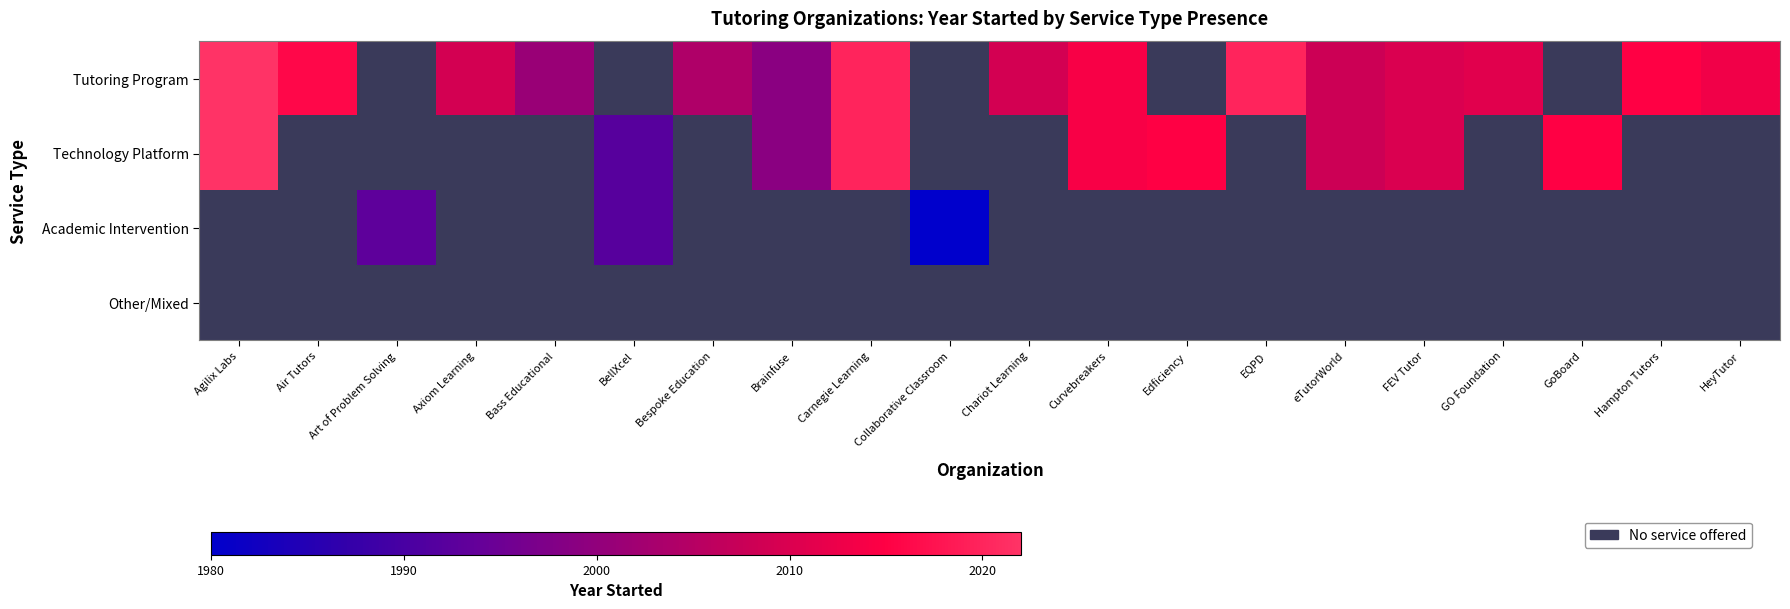

Where is Technology Platform nearest to the value 2007?

eTutorWorld